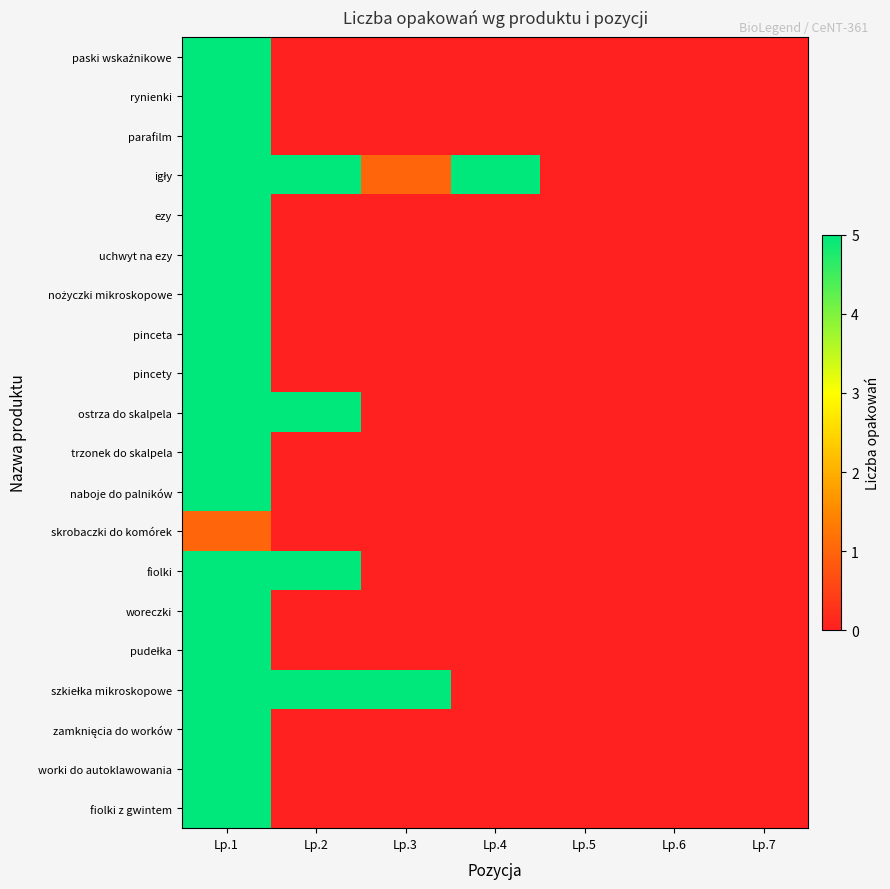

What is the total value across all series at Lp.1?

96